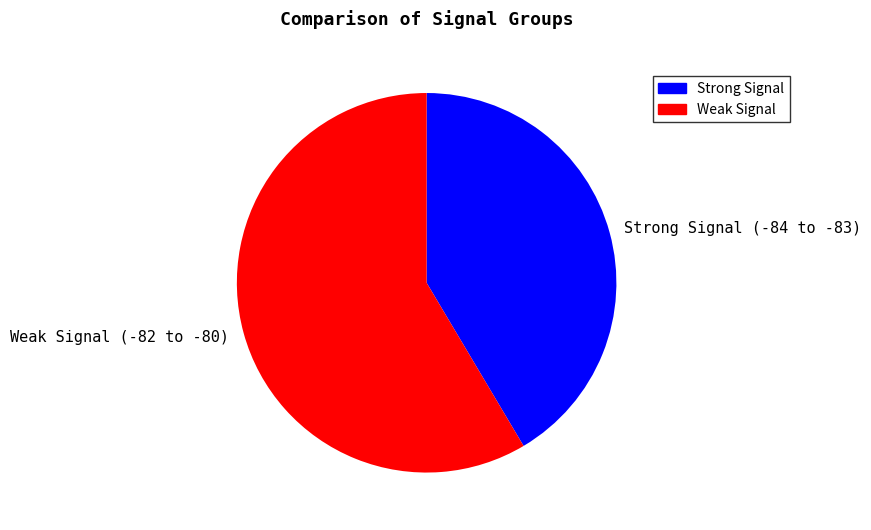

Is there a majority slice in this chart?

Yes